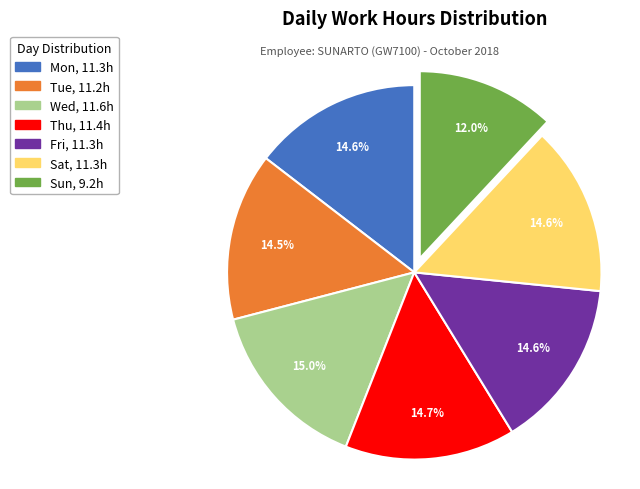

Which slice is the smallest?

Sun